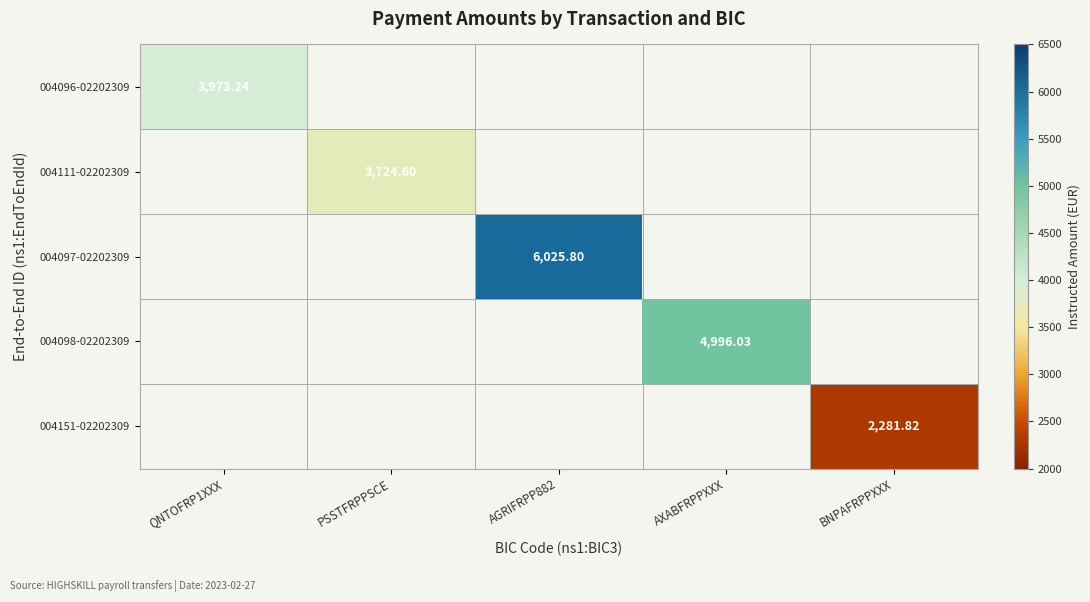

Which label corresponds to the smallest value in the chart?

BNPAFRPPXXX